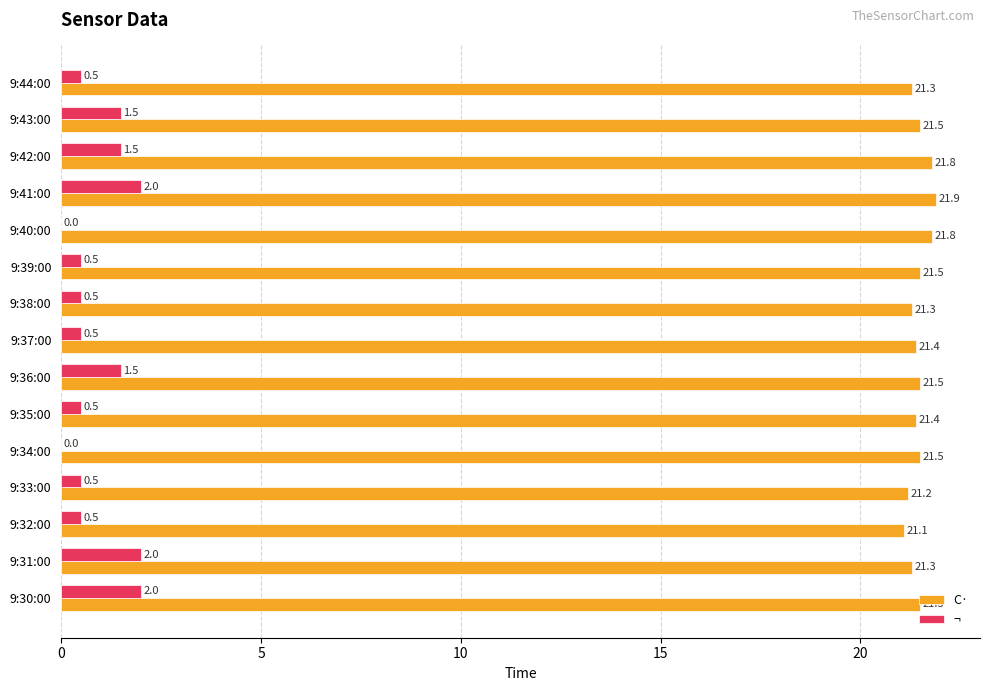

At which label is C· closest to 21?

9:32:00